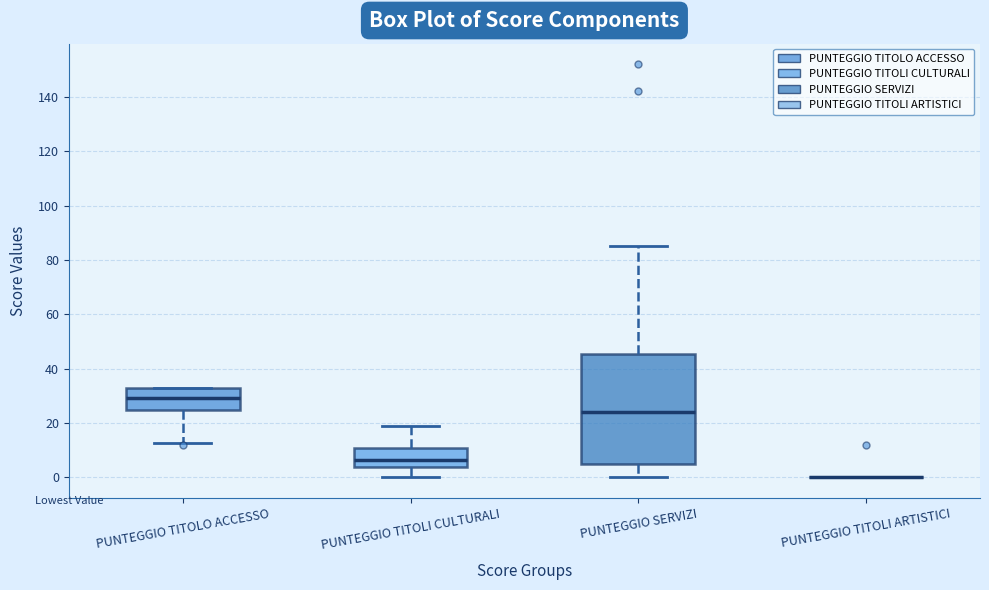

Reading left to right, read every box against the y-axis: the position of its median line, the range the box covers, and the ends of its whiskers. The values are not printed on the chart, so give them approximately, as read against the axis.

PUNTEGGIO TITOLO ACCESSO: median 30, box 24 to 34, whiskers 12 to 34
PUNTEGGIO TITOLI CULTURALI: median 6, box 4 to 10, whiskers 0 to 20
PUNTEGGIO SERVIZI: median 24, box 4 to 46, whiskers 0 to 86
PUNTEGGIO TITOLI ARTISTICI: box collapsed to a line at 0, whiskers 0 to 0